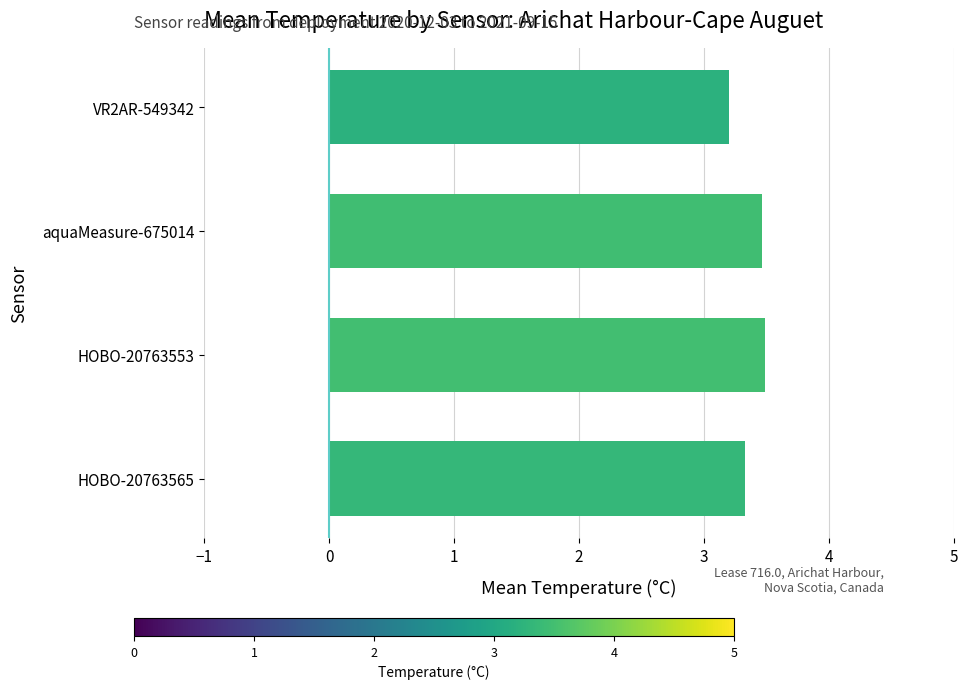

What is the difference between the maximum and minimum values?

0.3